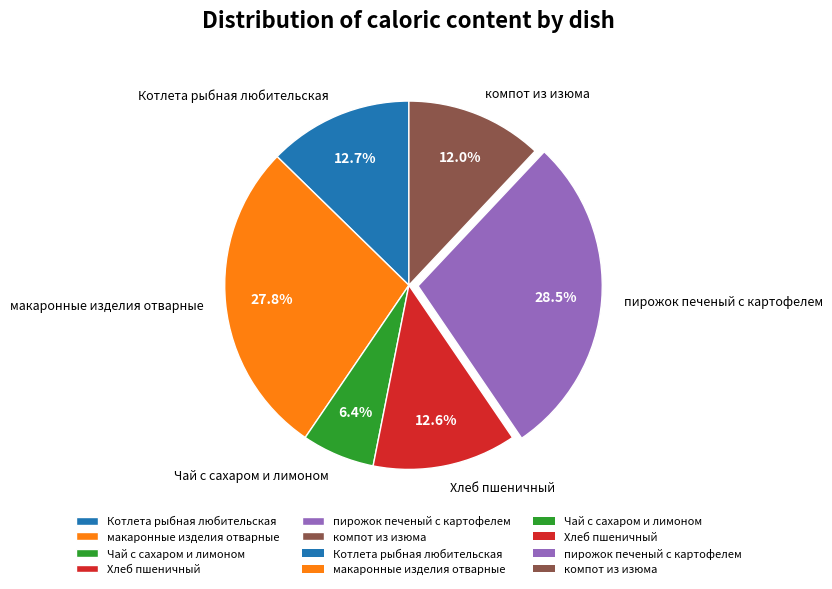

What is the ratio of the value at макаронные изделия отварные to the value at пирожок печеный с картофелем?

1.0